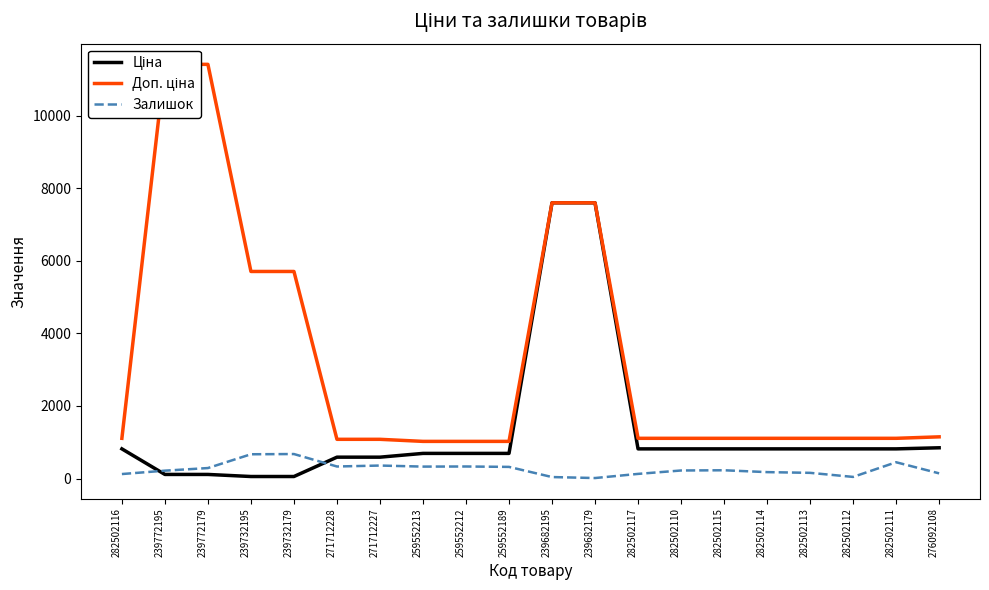

Reading left to right, extract all data points from this chart.

Ціна: 282502116=818.5	239772195=114.1	239772179=114.1	239732195=57.0	239732179=57.0	271712228=589.9	271712227=589.9	259552213=693.7	259552212=693.7	259552189=693.7	239682195=7596.5	239682179=7596.5	282502117=818.5	282502110=818.5	282502115=818.5	282502114=818.5	282502113=818.5	282502112=818.5	282502111=818.5	276092108=848.4
Доп. ціна: 282502116=1109.2	239772195=11410.0	239772179=11410.0	239732195=5705.0	239732179=5705.0	271712228=1081.7	271712227=1081.7	259552213=1024.6	259552212=1024.6	259552189=1024.6	239682195=7596.5	239682179=7596.5	282502117=1109.2	282502110=1109.2	282502115=1109.2	282502114=1109.2	282502113=1109.2	282502112=1109.2	282502111=1109.2	276092108=1149.7
Залишок: 282502116=125.0	239772195=218.0	239772179=290.0	239732195=670.0	239732179=676.0	271712228=333.0	271712227=359.0	259552213=330.0	259552212=333.0	259552189=322.0	239682195=42.0	239682179=15.0	282502117=129.0	282502110=223.0	282502115=229.0	282502114=178.0	282502113=158.0	282502112=46.0	282502111=450.0	276092108=144.0